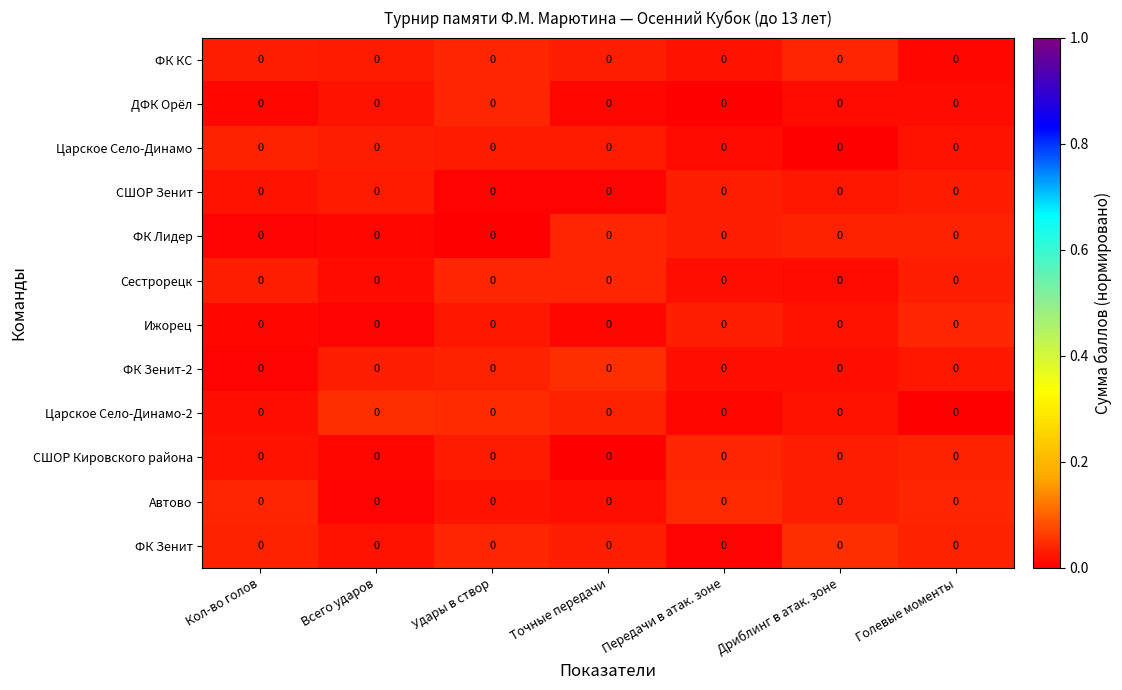

List the labels in order of Сестрорецк value, smallest first.

Дриблинг в атак. зоне, Всего ударов, Передачи в атак. зоне, Голевые моменты, Кол-во голов, Точные передачи, Удары в створ